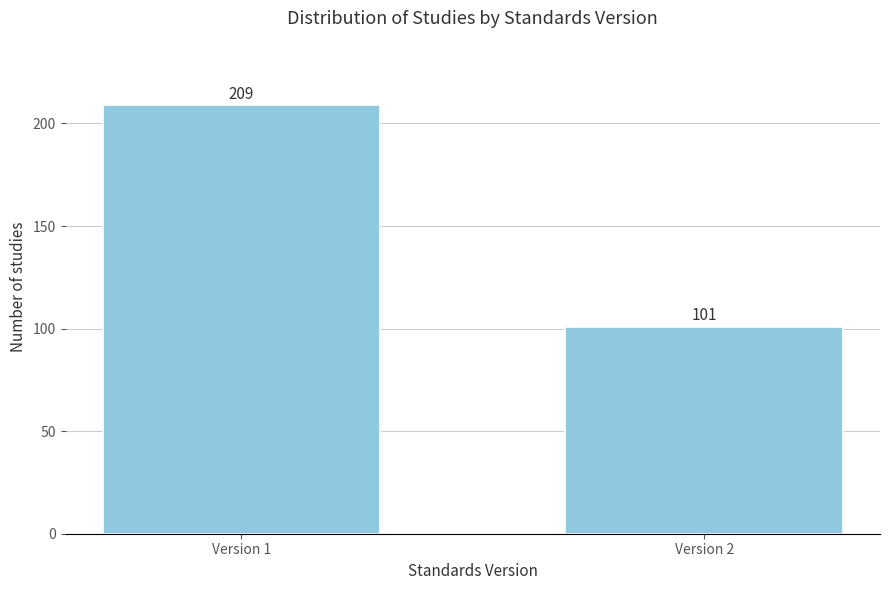

Reading left to right, extract all data points from this chart.

209	101